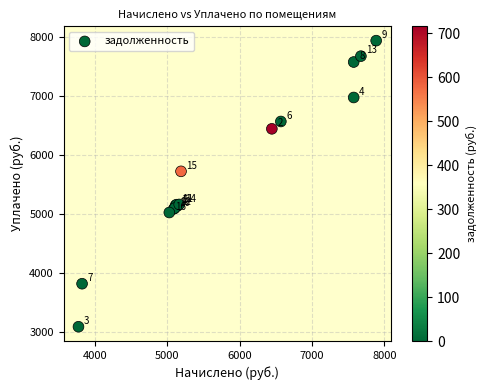

What Y value in the scatter plot is closest to 5517?

5726.6